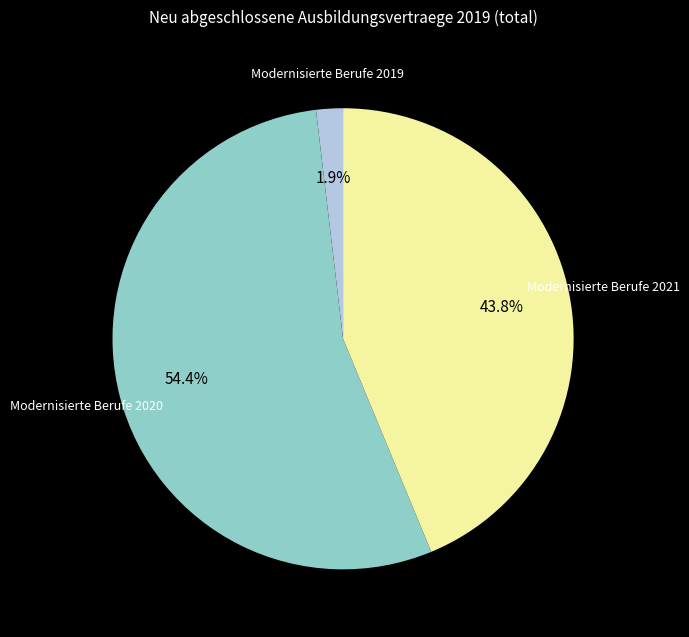

Is there any slice that represents more than half of the pie?

Yes